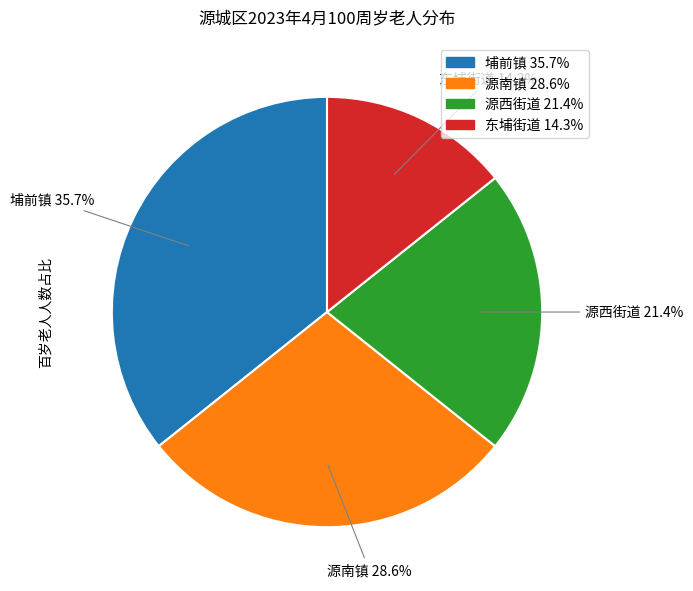

Does any single category account for the majority?

No